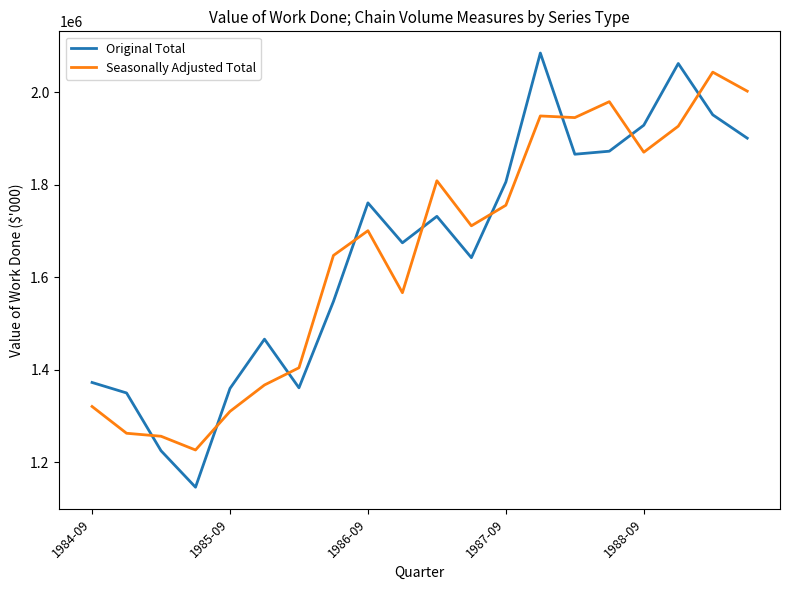

How many times do Seasonally Adjusted Total and Original Total cross each other?

9